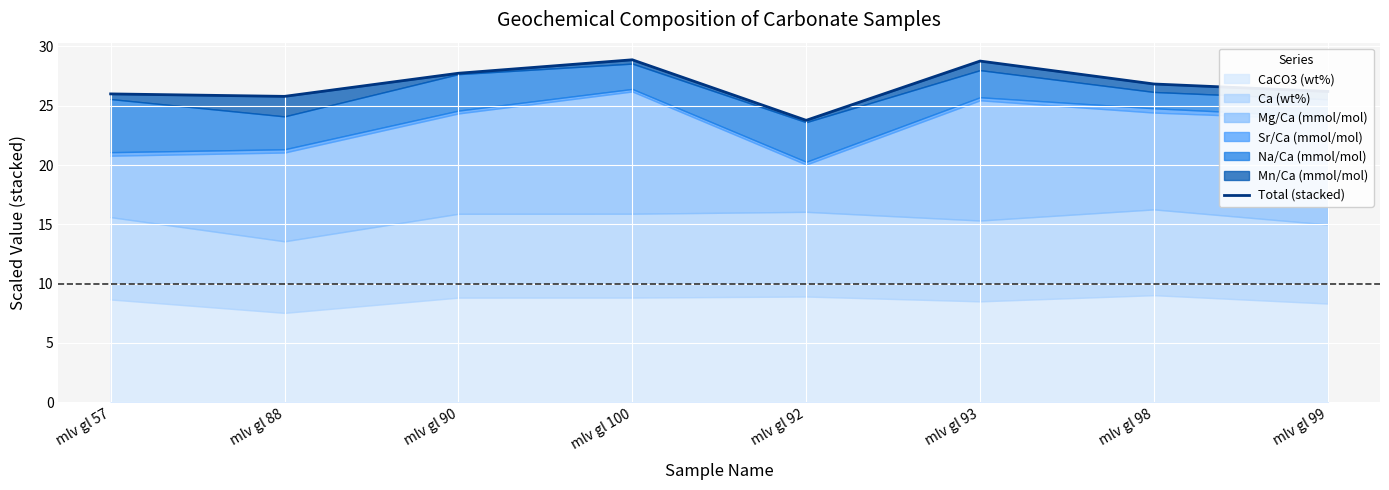

How many data points does each series have?

8